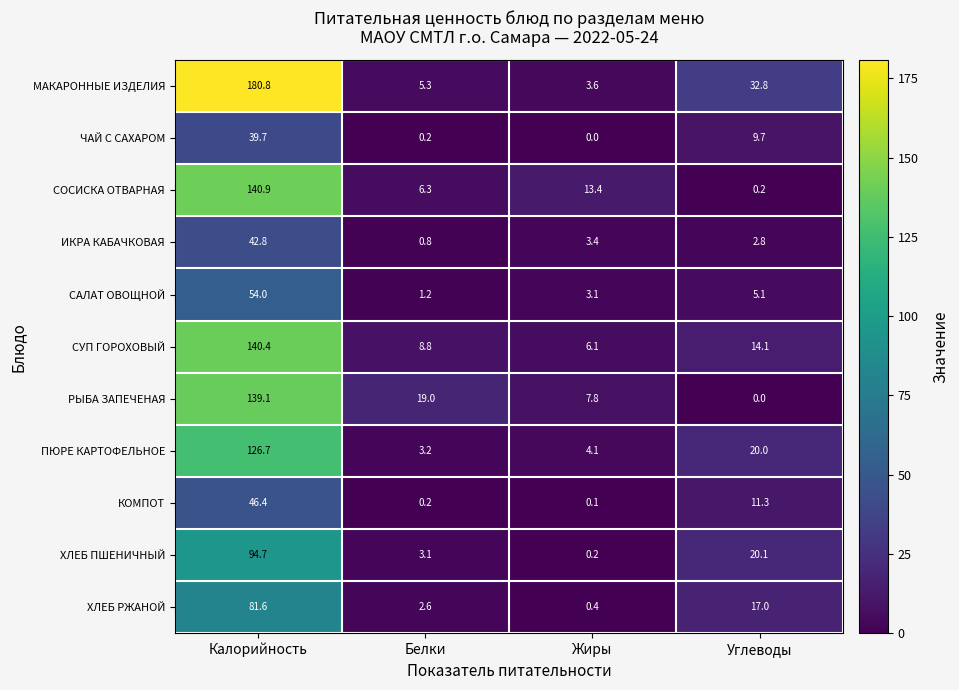

Between Калорийность and Жиры, which series saw the biggest shift?

МАКАРОННЫЕ ИЗДЕЛИЯ